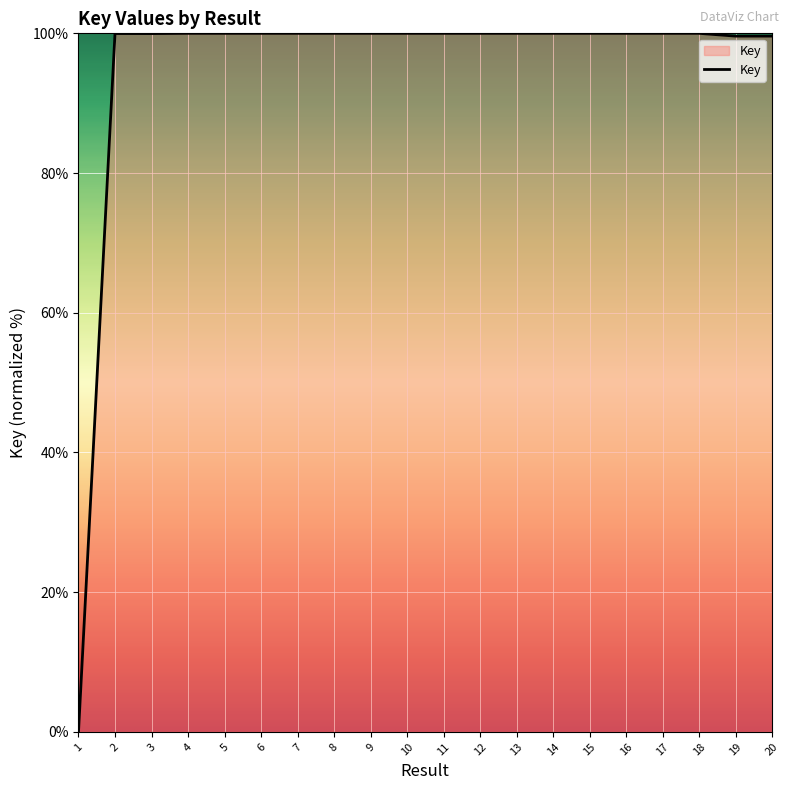

What is the greatest value displayed?

100.0